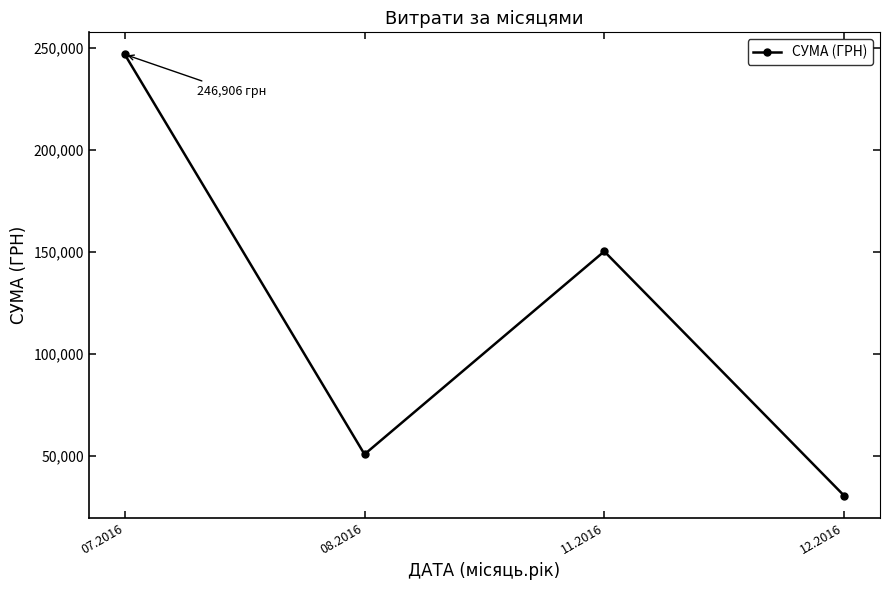

Rank the categories by value from lowest to highest.

12.2016, 08.2016, 11.2016, 07.2016